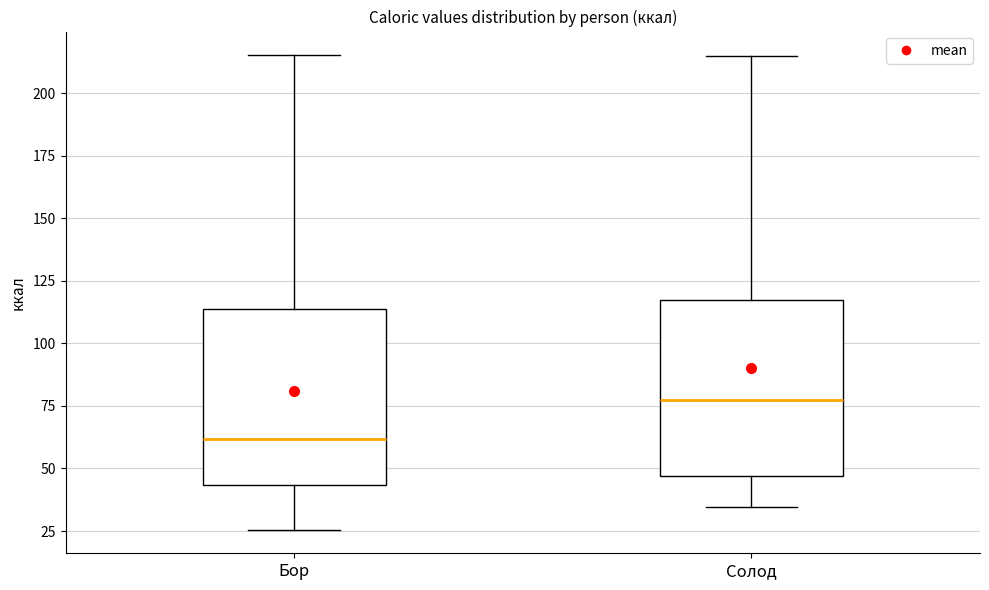

Where does the median line of the box for Солод sit on the y-axis? The values are not printed on the chart, so give them approximately, as read against the axis.

75